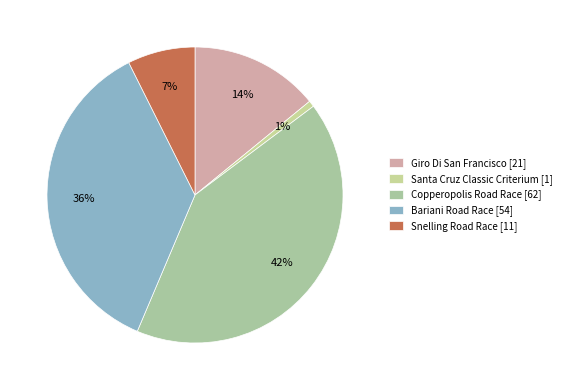

Count the number of slices in the pie.

5